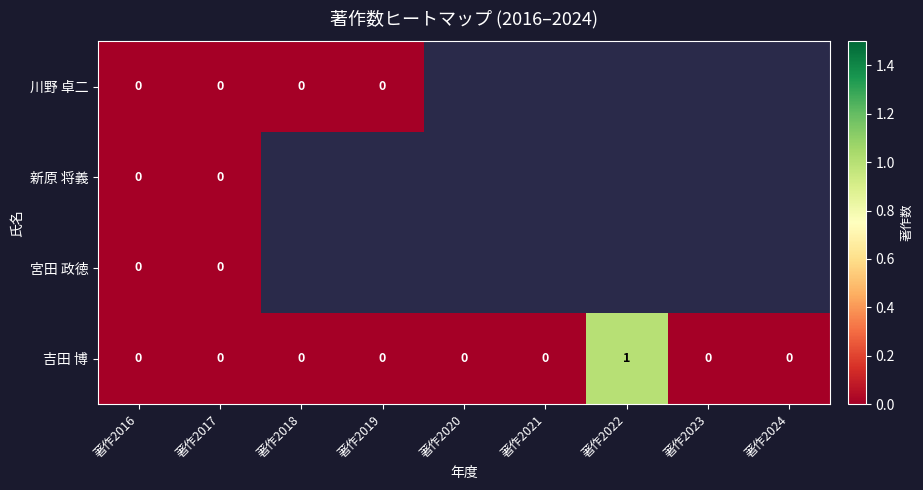

Is it true that 吉田 博 equals 0 at 著作2020?

True